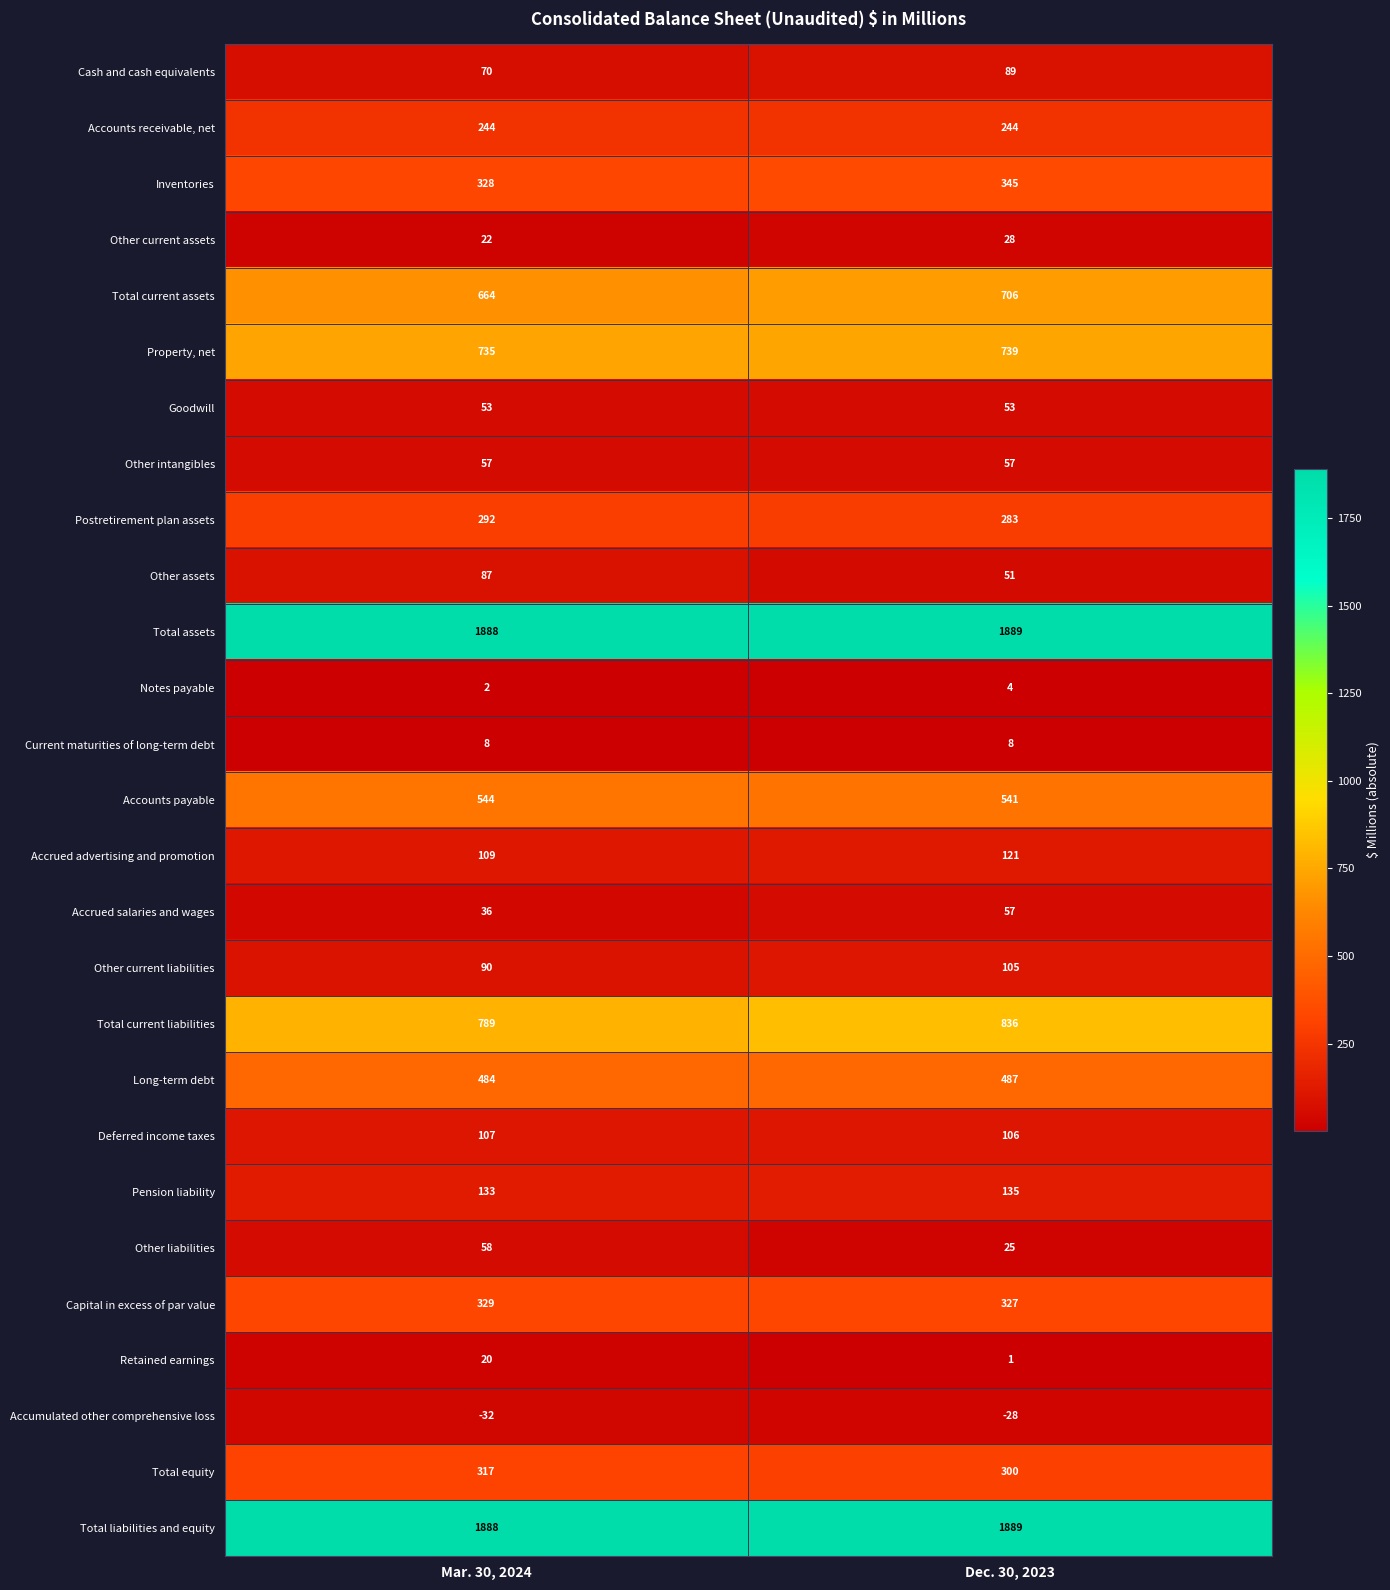

The value of Accumulated other comprehensive loss at Mar. 30, 2024 is -20. True or false?

False